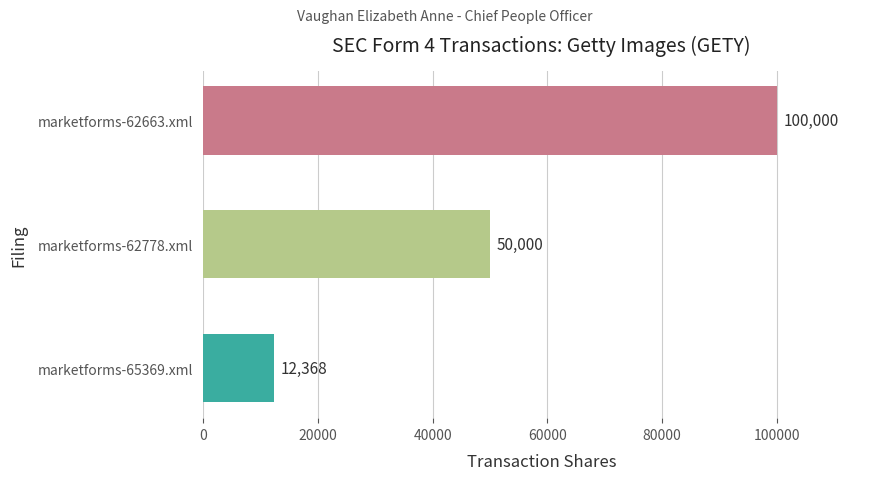

What is the average value?

54123